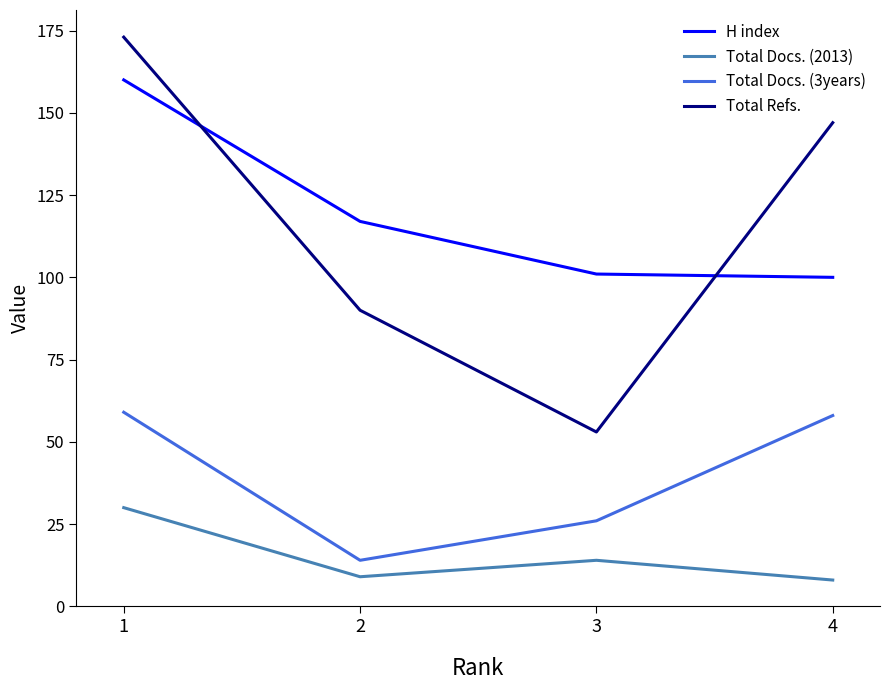

Reading left to right, transcribe all the data shown in this chart.

H index: 160	117	101	100
Total Docs. (2013): 30	9	14	8
Total Docs. (3years): 59	14	26	58
Total Refs.: 173	90	53	147